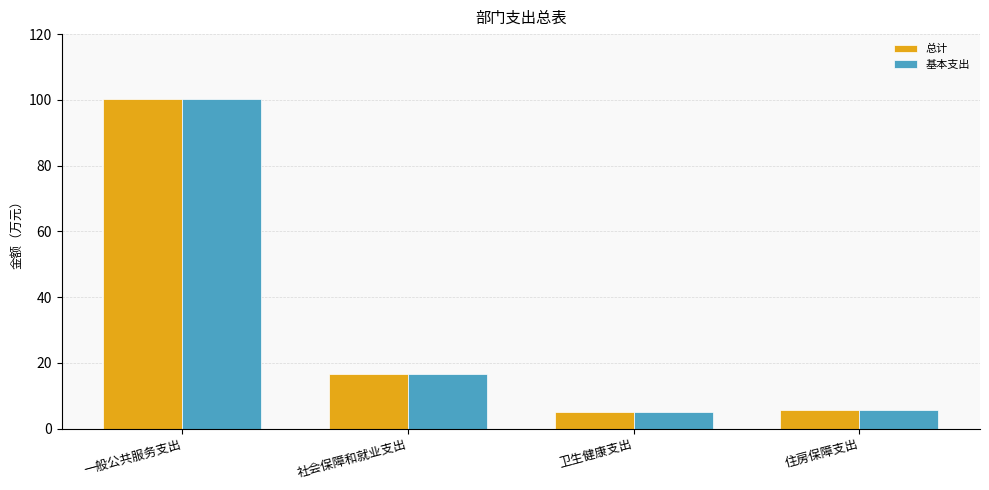

What is the label of the 2nd bar from the right?

卫生健康支出